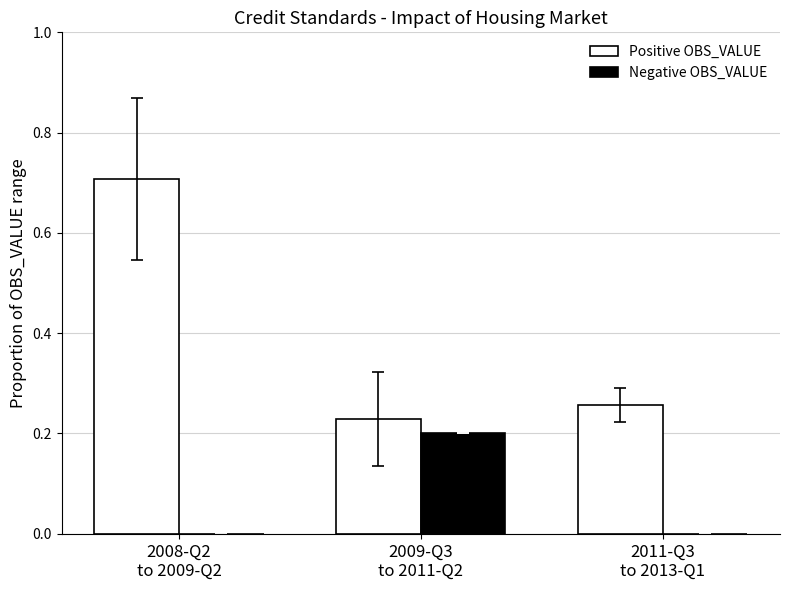

At which category is the sum across all series the highest?

2008-Q2
to 2009-Q2